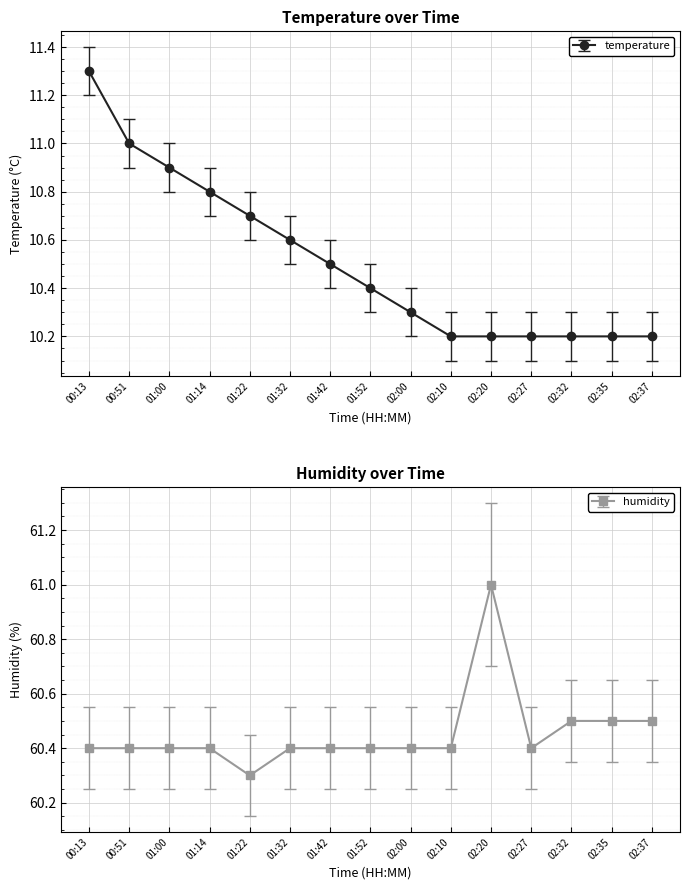

What is the difference between the highest and lowest values at 01:42?

49.9